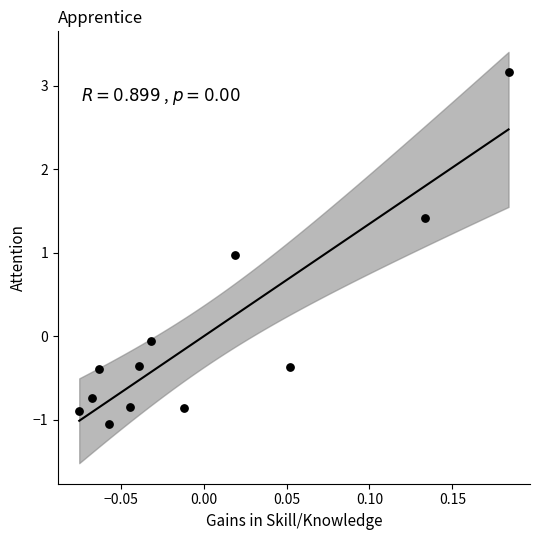

What is the range of X values (max minus min)?

0.3